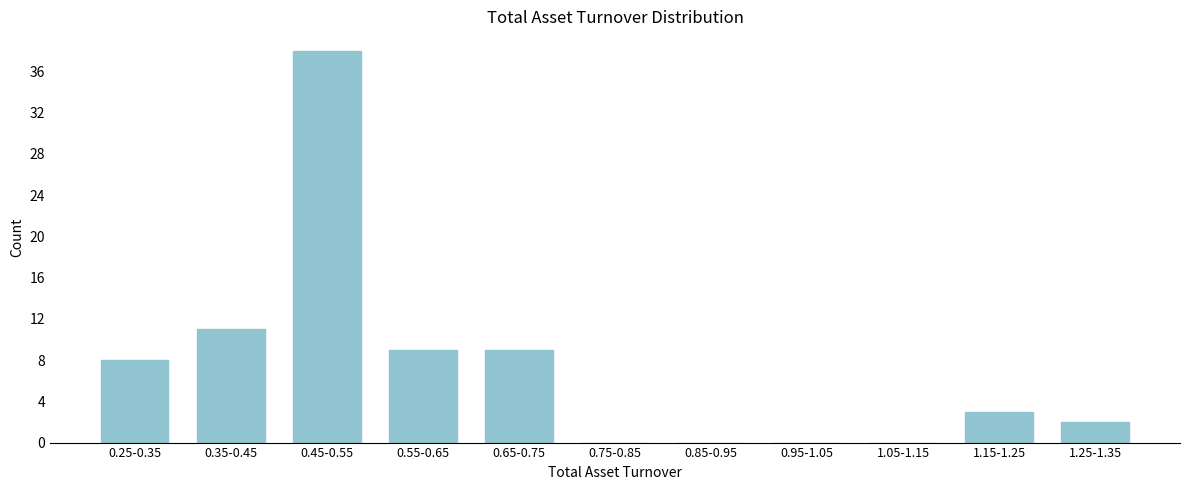

Reading left to right, list all the values displayed in this chart.

0.25-0.35=8	0.35-0.45=11	0.45-0.55=38	0.55-0.65=9	0.65-0.75=9	0.75-0.85=0	0.85-0.95=0	0.95-1.05=0	1.05-1.15=0	1.15-1.25=3	1.25-1.35=2